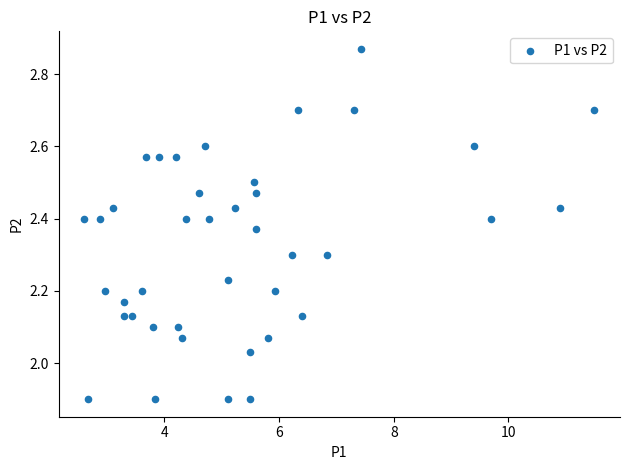

What is the range of Y values (max minus min)?

1.0